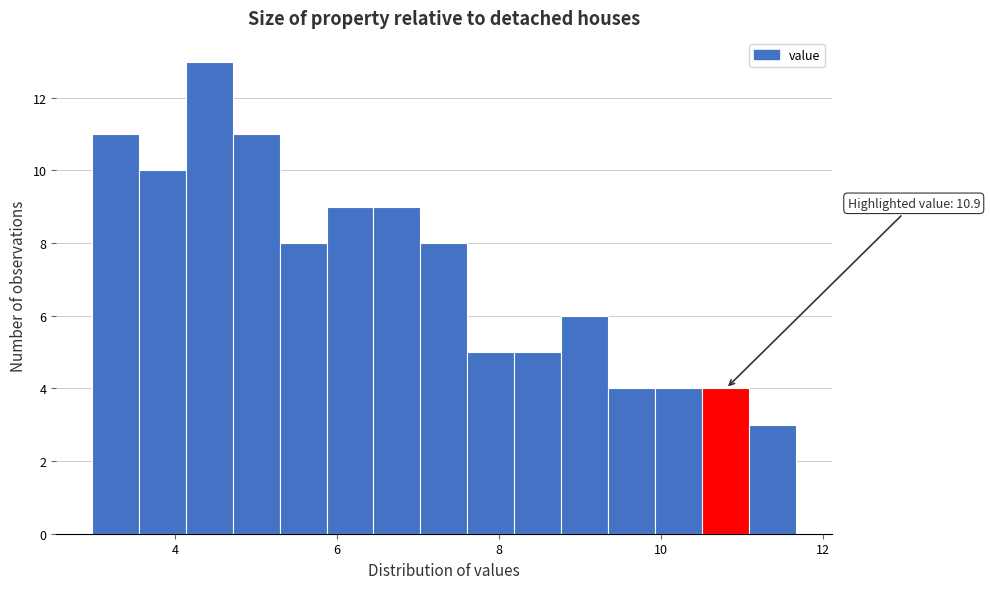

Around what value on the x-axis is the tallest bar? Give the approximate position of its centre, as read against the axis.

4.4